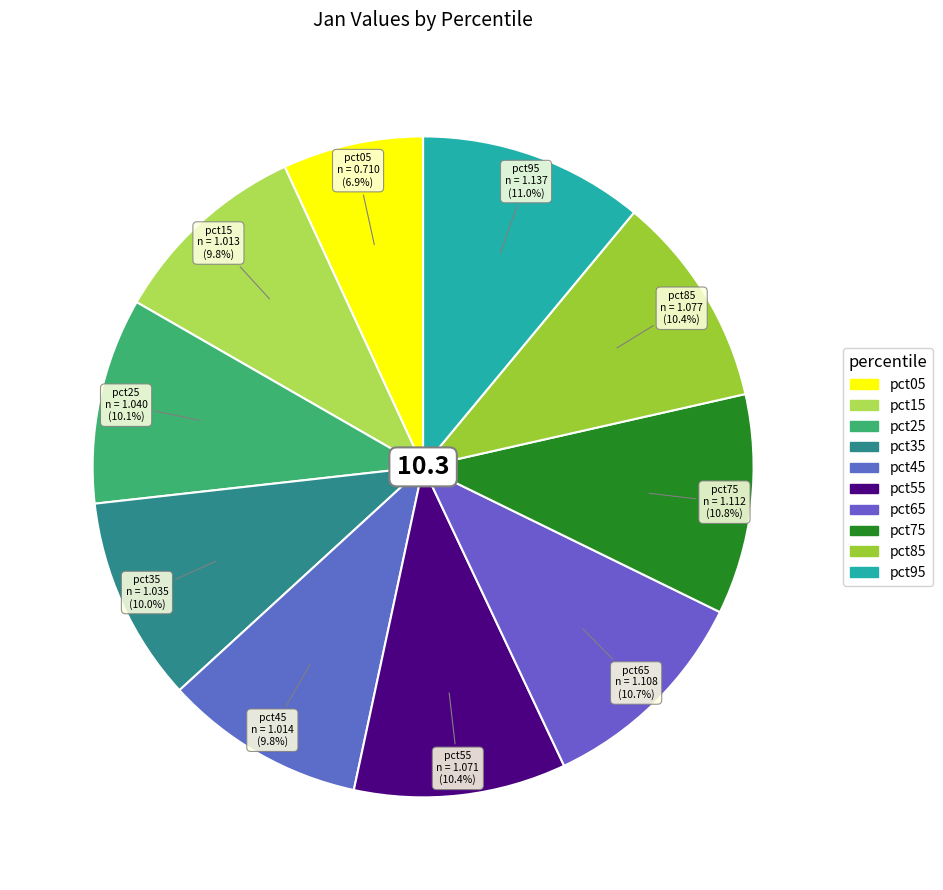

Is there any slice that represents more than half of the pie?

No